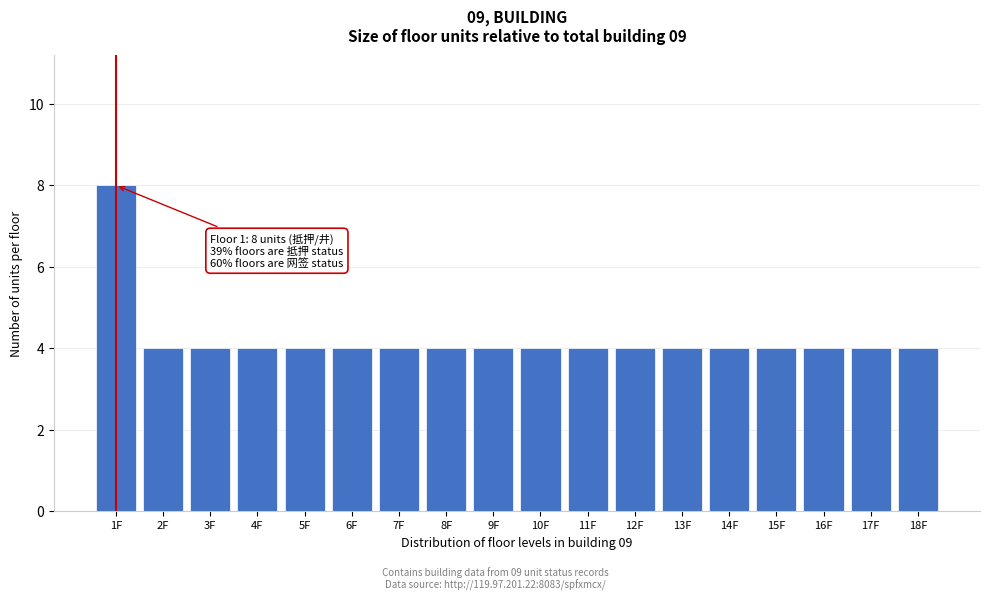

Reading left to right, transcribe all the data shown in this chart.

8	4	4	4	4	4	4	4	4	4	4	4	4	4	4	4	4	4